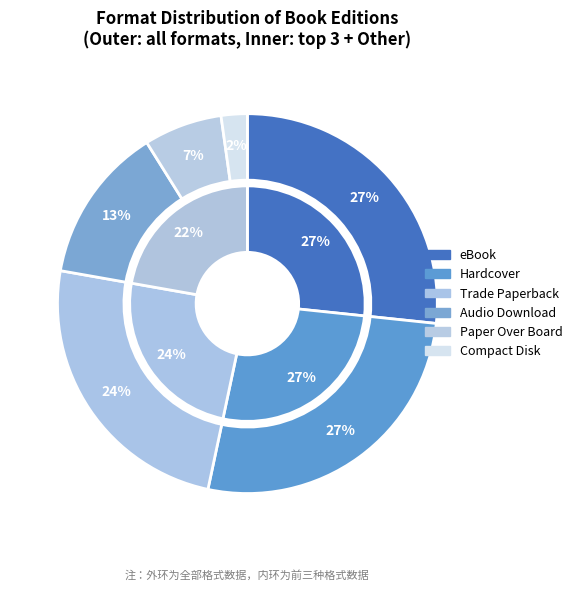

Combined, what portion of the pie is Hardcover and Compact Disk?

28.9%